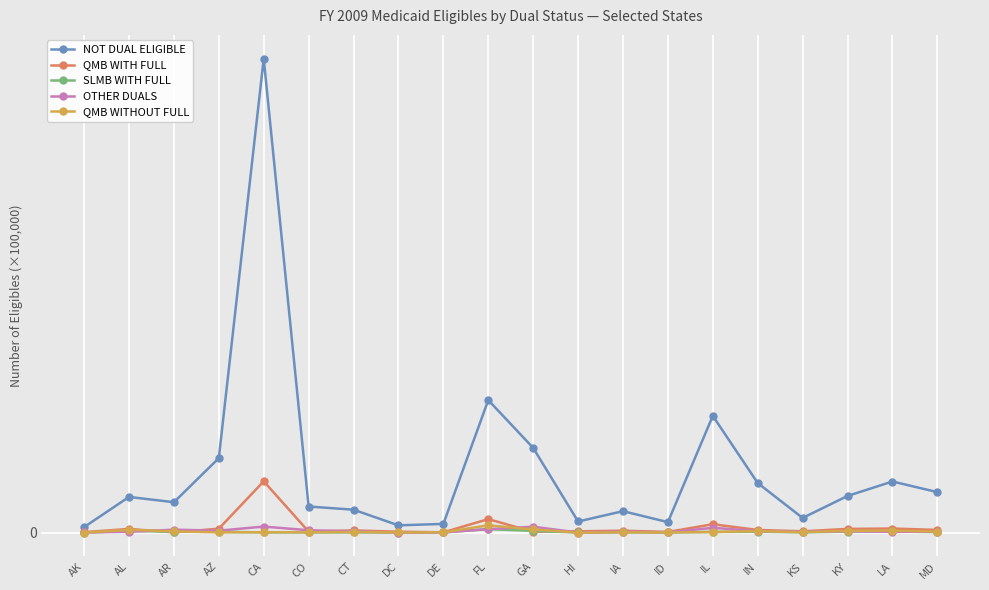

What position from the left is IL?

15